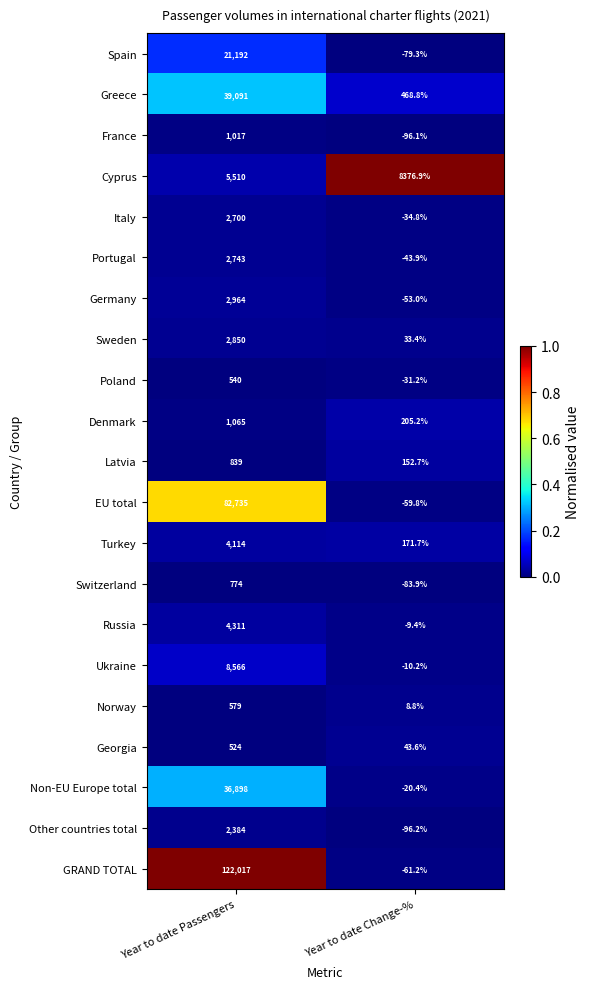

List the series in order of their peak value, highest first.

GRAND TOTAL, EU total, Greece, Non-EU Europe total, Spain, Ukraine, Cyprus, Russia, Turkey, Germany, Sweden, Portugal, Italy, Other countries total, Denmark, France, Latvia, Switzerland, Norway, Poland, Georgia